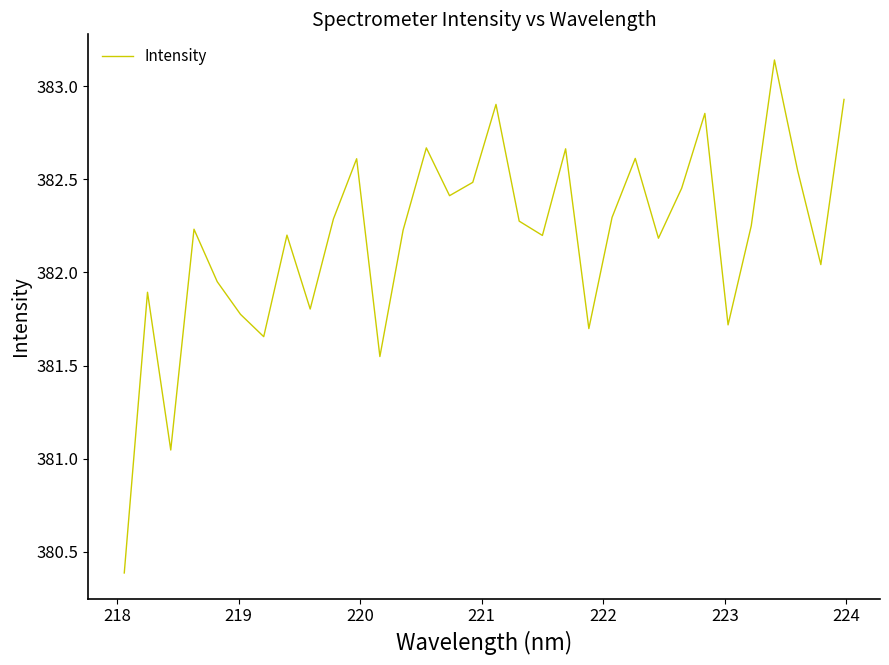

What is the minimum value shown in the chart?

380.4